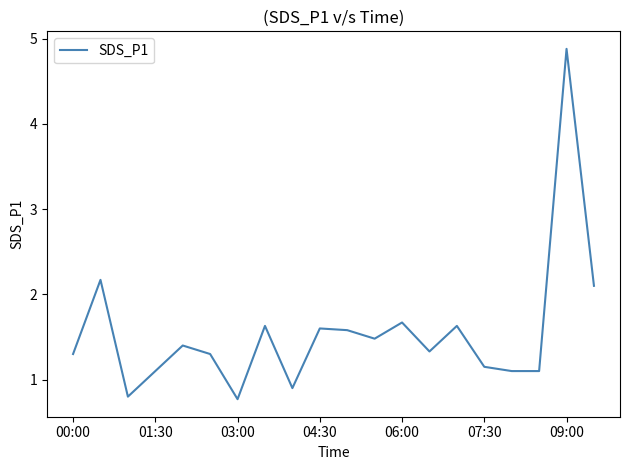

Does the chart have visible grid lines?

No